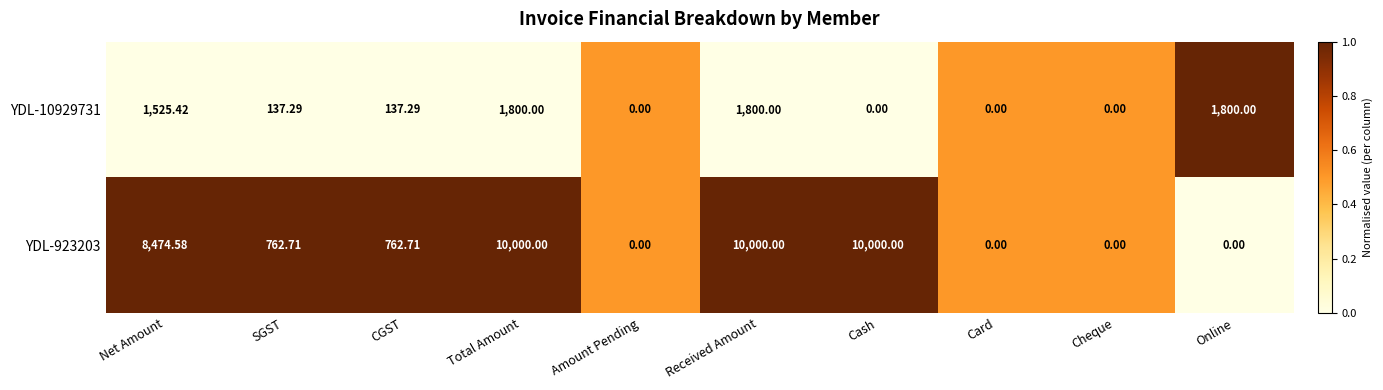

At which label does YDL-10929731 first exceed 137?

Net Amount